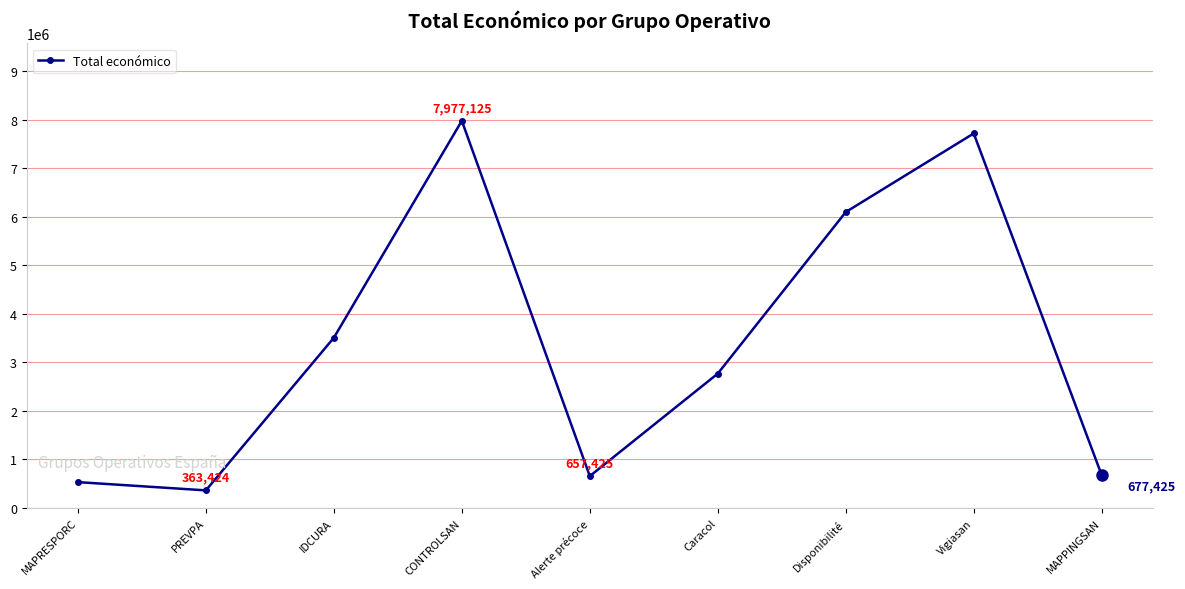

What is the value of the 3rd point from the left?

3508005